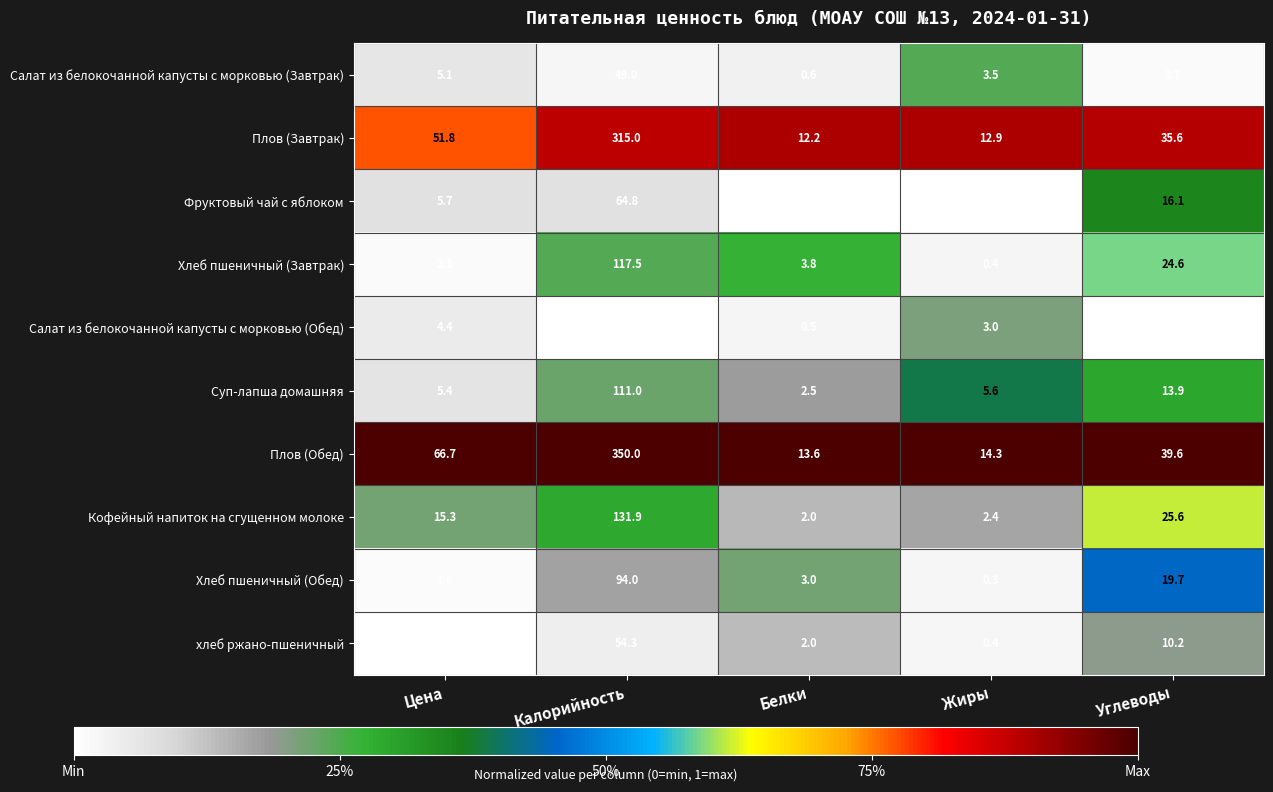

Which category has the lowest value across all series?

Жиры